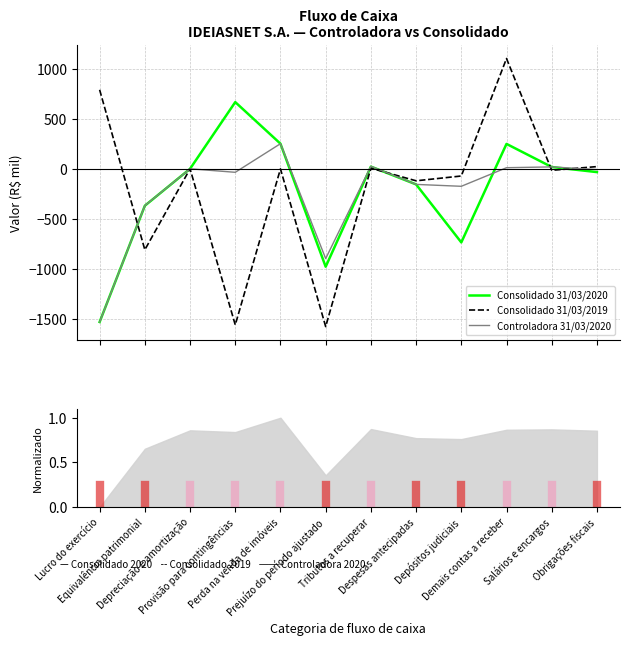

What is the difference between the maximum and second lowest values in the Consolidado 31/03/2019 series?

2664.0